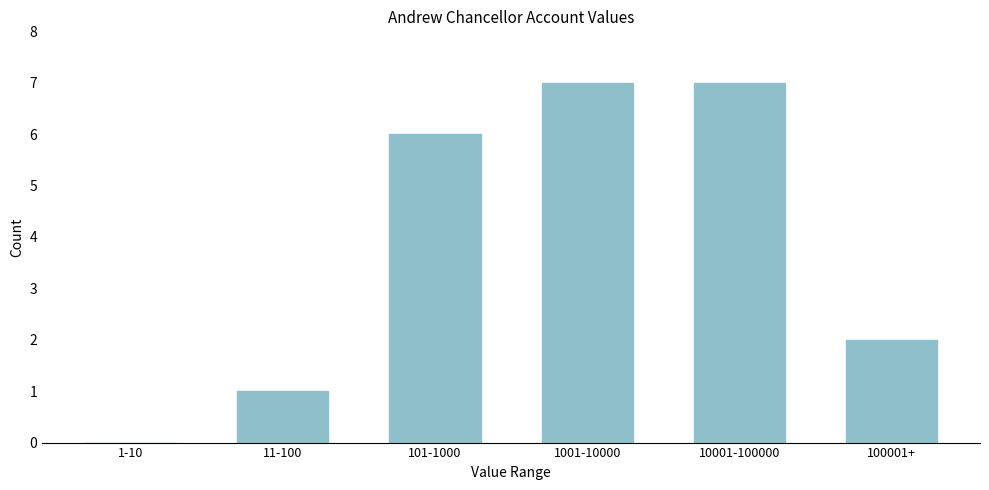

Reading right to left, transcribe all the data shown in this chart.

100001+=2	10001-100000=7	1001-10000=7	101-1000=6	11-100=1	1-10=0